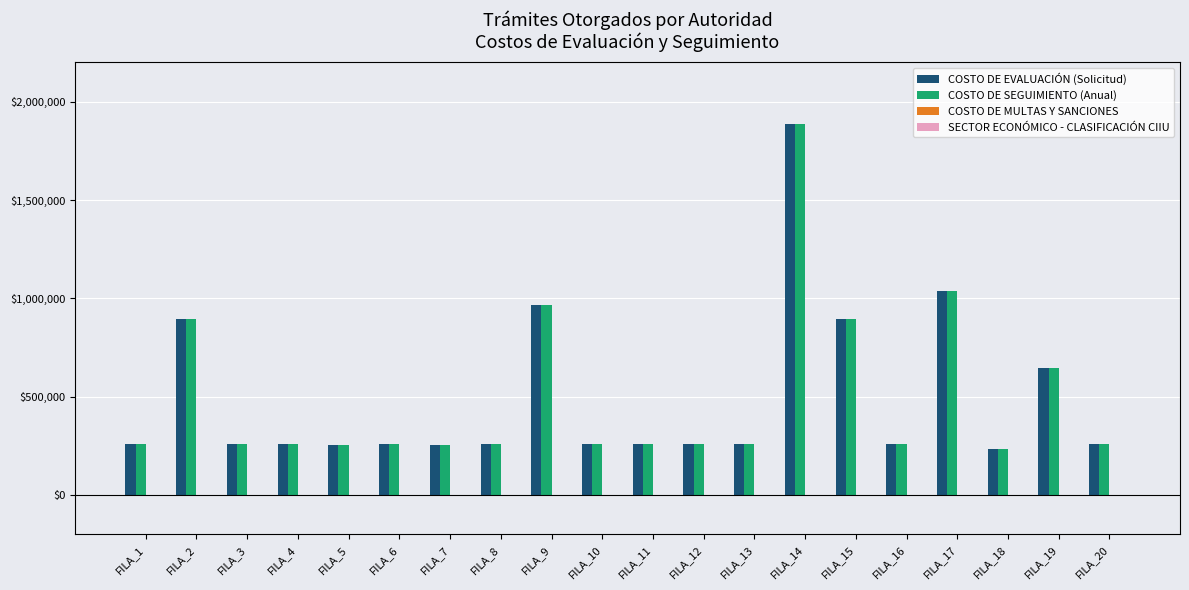

At which category is the sum across all series the highest?

FILA_14